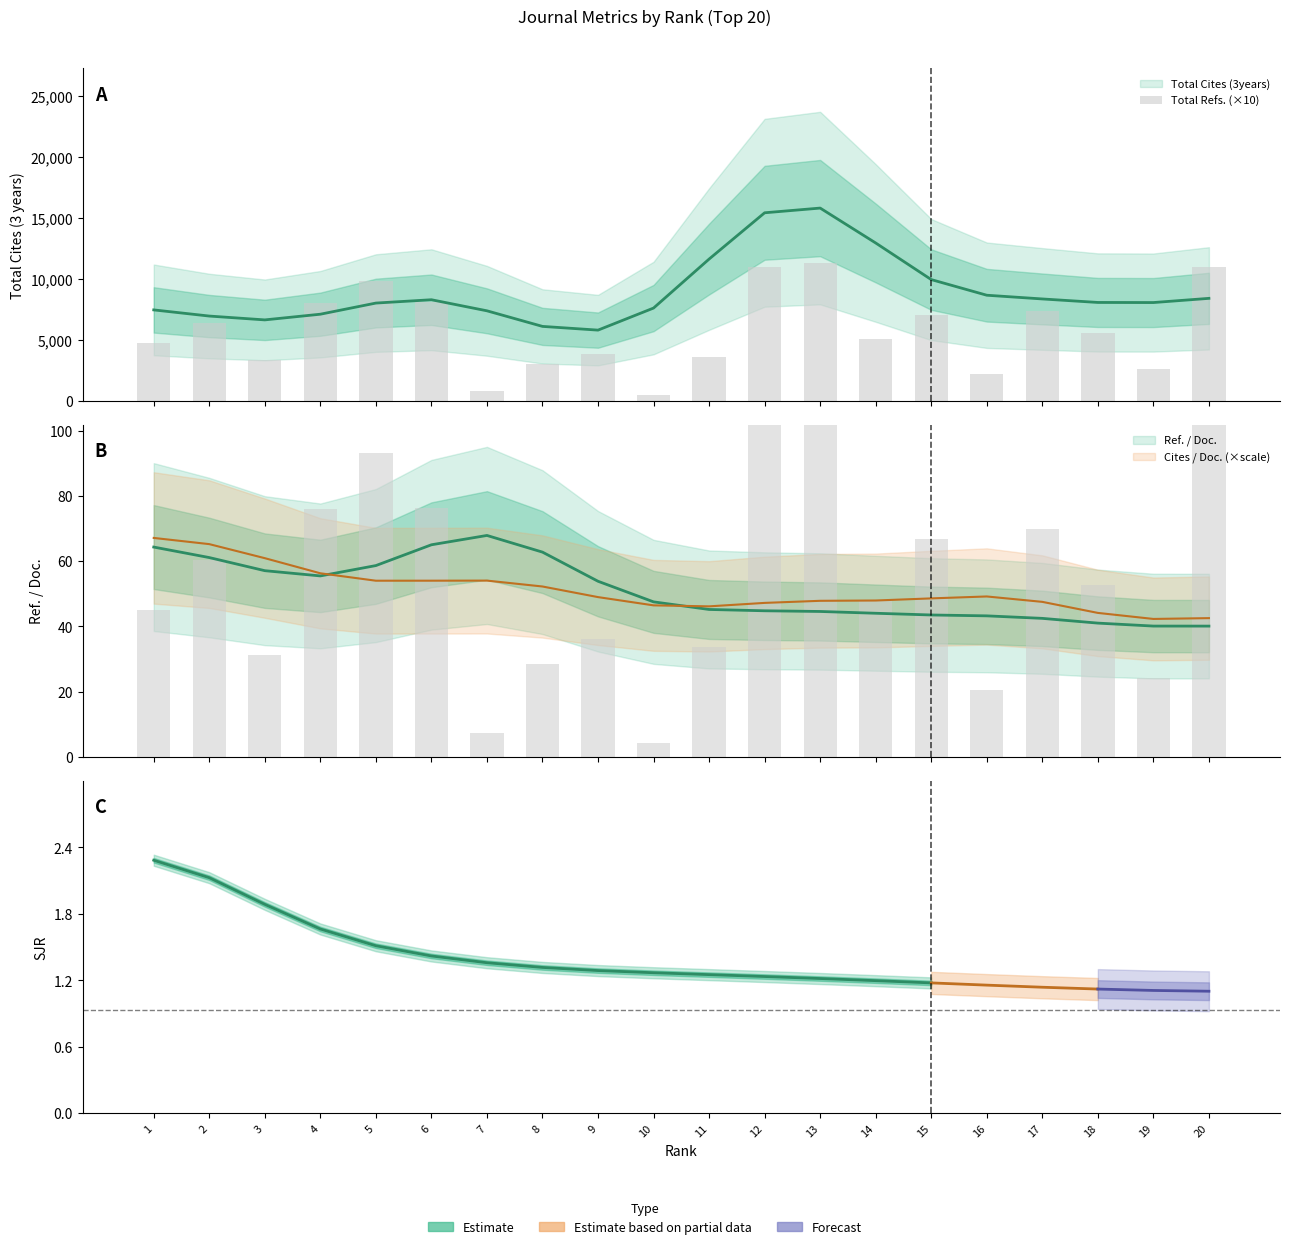

Reading left to right, transcribe all the data shown in this chart.

4760	6370	3300	8030	9830	8080	790	3020	3820	460	3560	10950	11280	5050	7050	2160	7390	5560	2570	10940